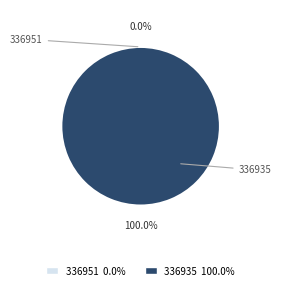

Does any single category account for the majority?

Yes